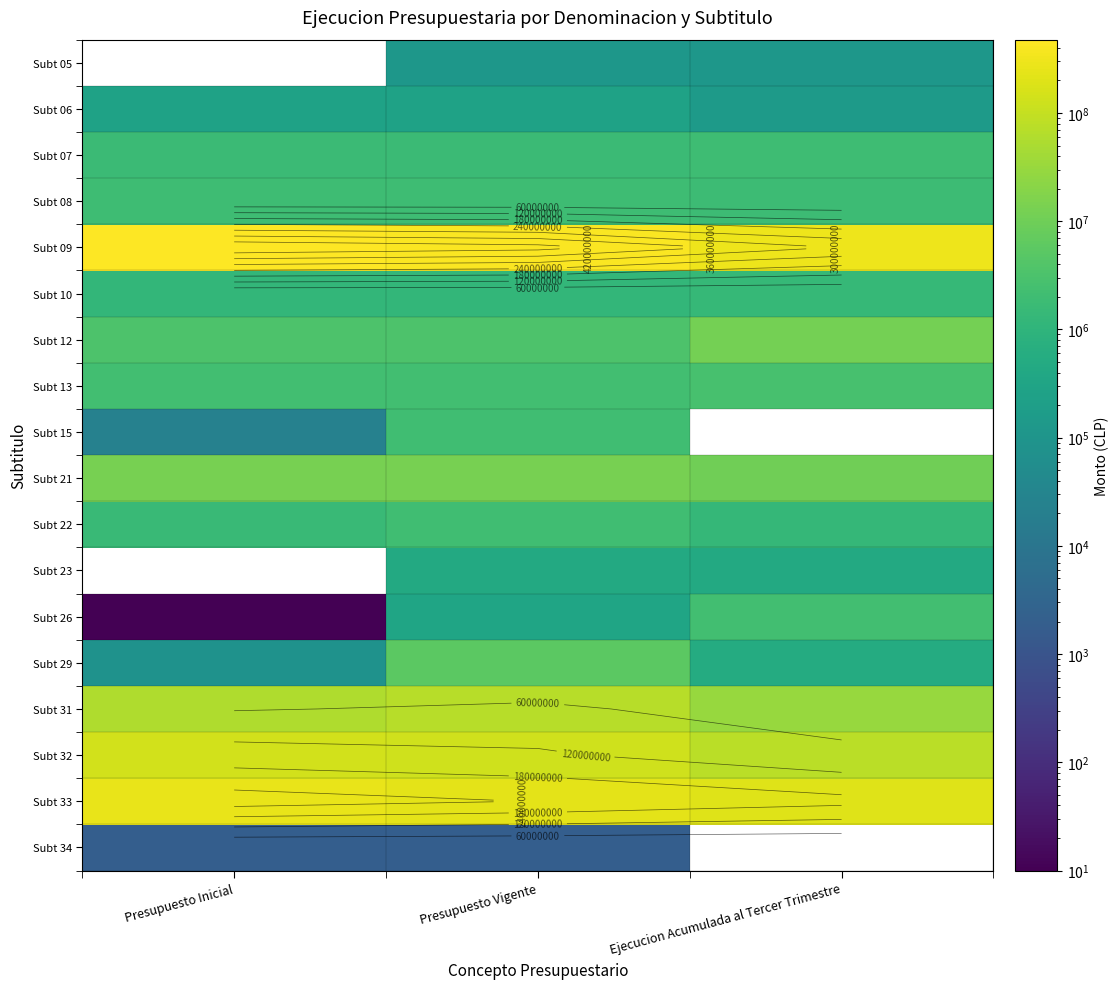

What is the spread (max minus min) of values at Ejecucion Acumulada al Tercer Trimestre?

296989716